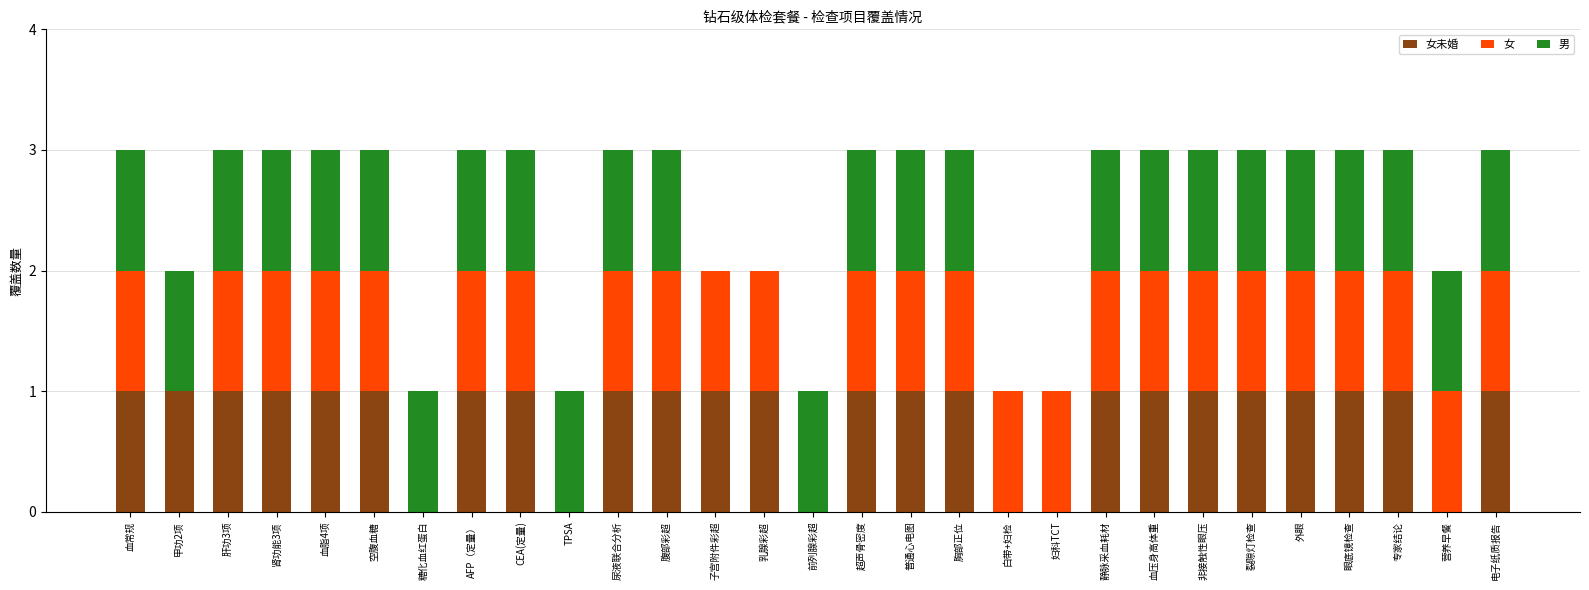

What is the total value across all series at 空腹血糖?

3